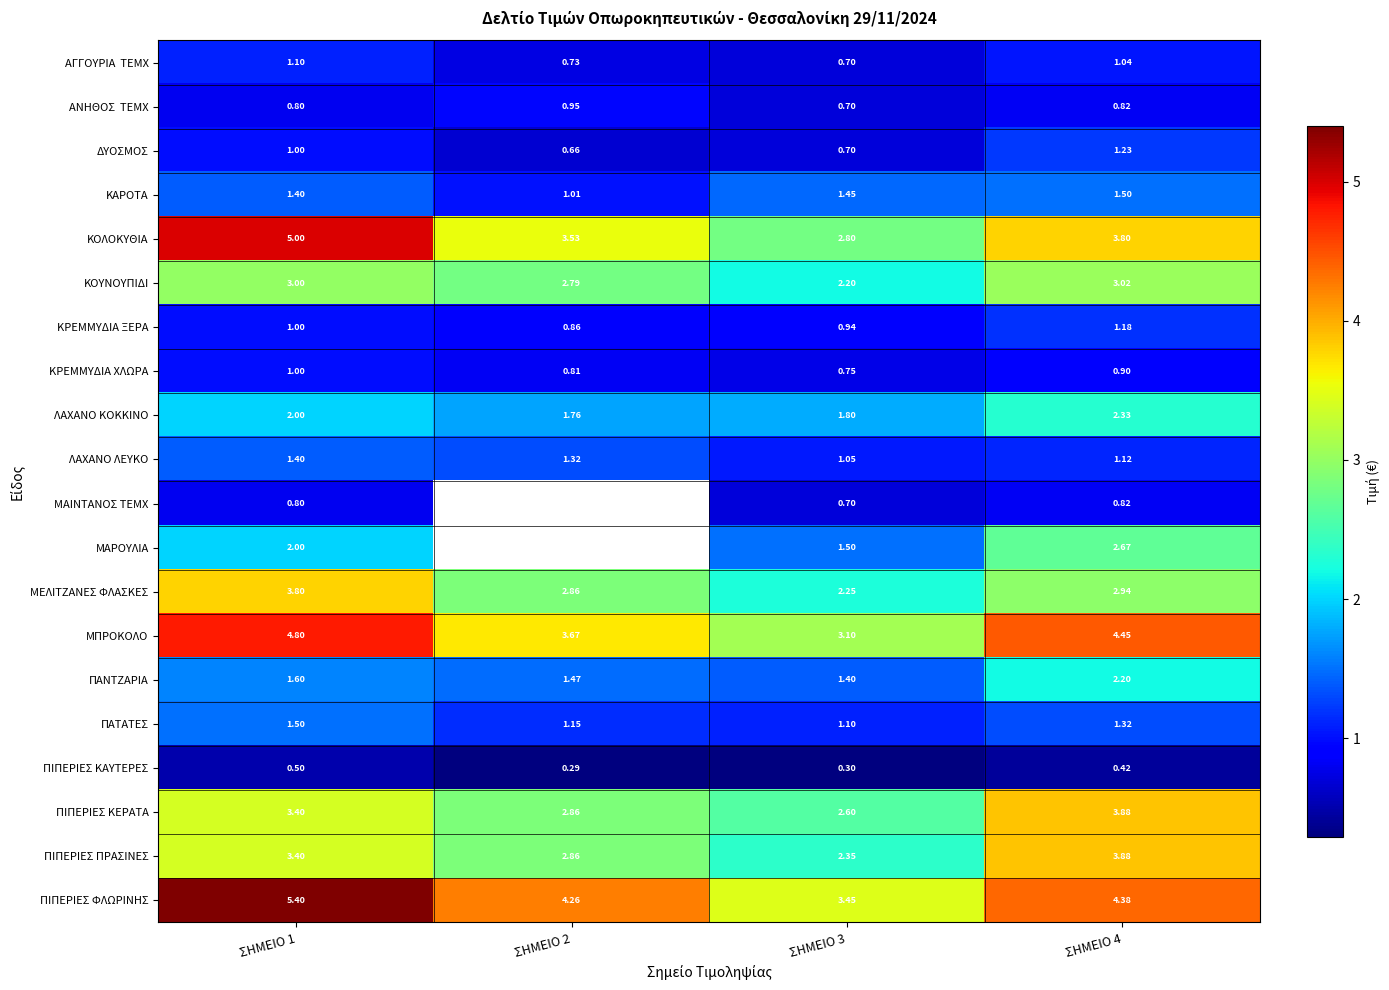

Is the value of ΠΙΠΕΡΙΕΣ ΦΛΩΡΙΝΗΣ at ΣΗΜΕΙΟ 2 greater than the value of ΜΑΡΟΥΛΙΑ at ΣΗΜΕΙΟ 3?

Yes